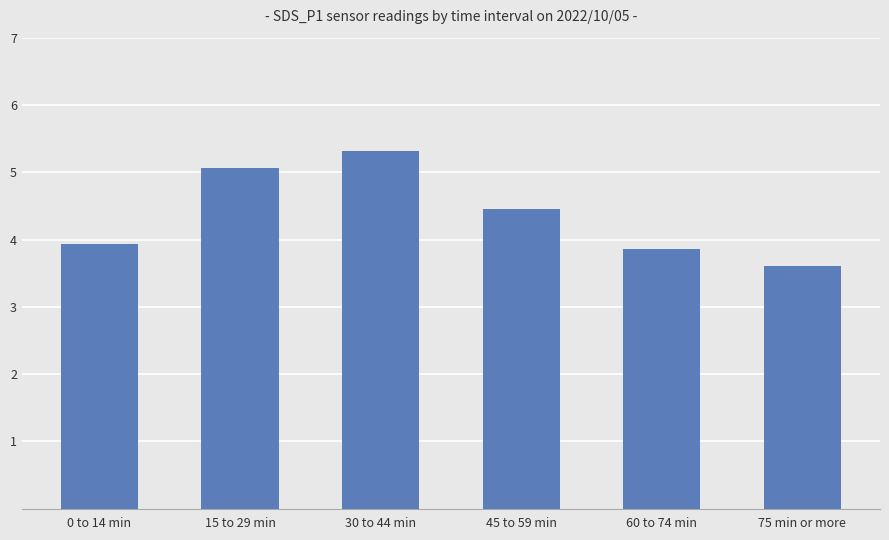

Reading right to left, what are all the values shown in this chart?

3.6	3.9	4.5	5.3	5.1	3.9